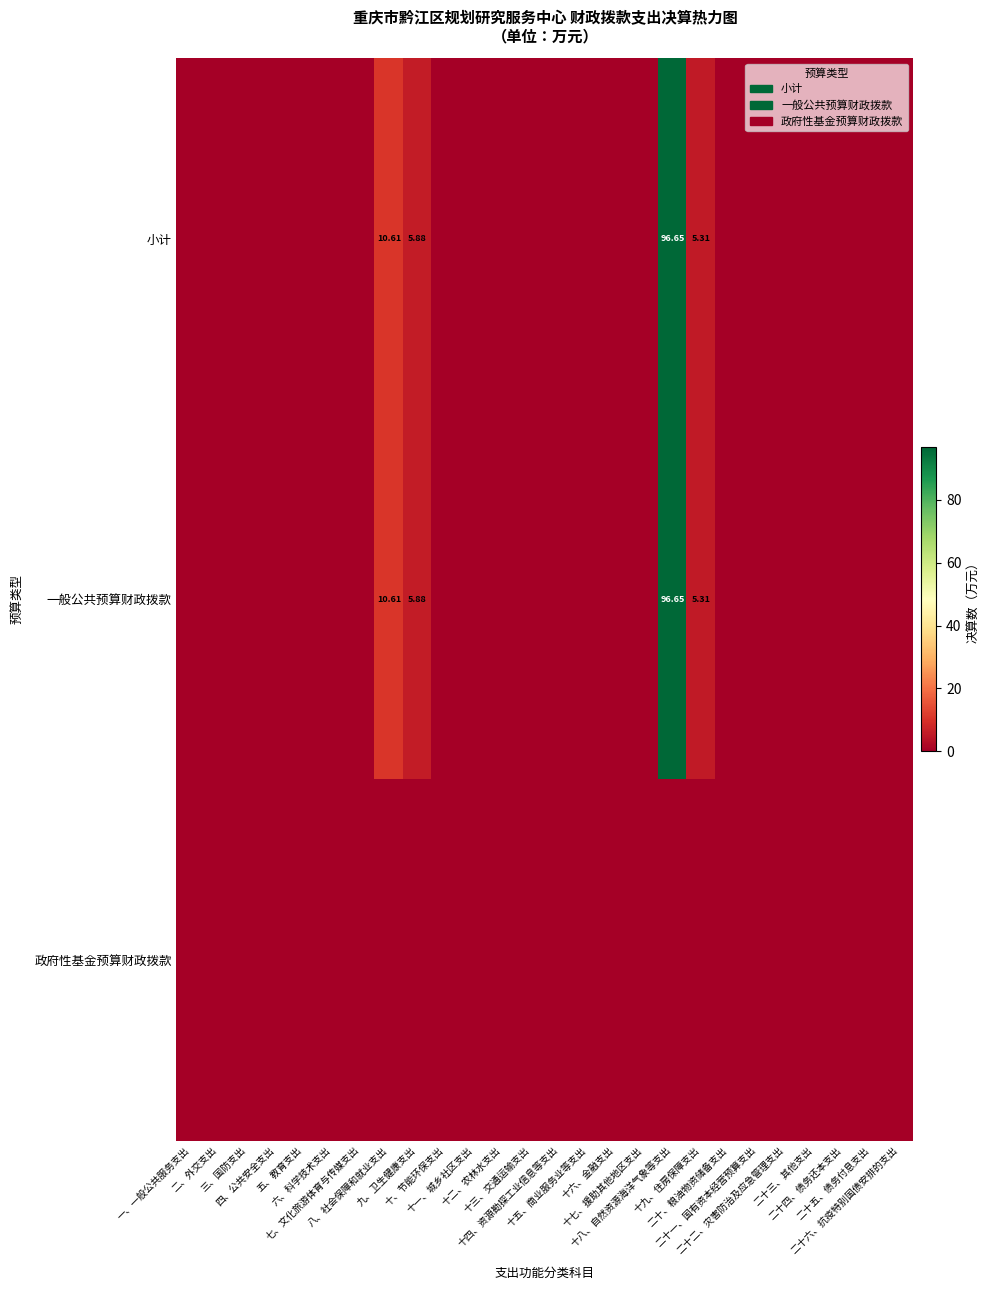

List the series in order of their peak value, lowest first.

政府性基金预算财政拨款, 小计, 一般公共预算财政拨款